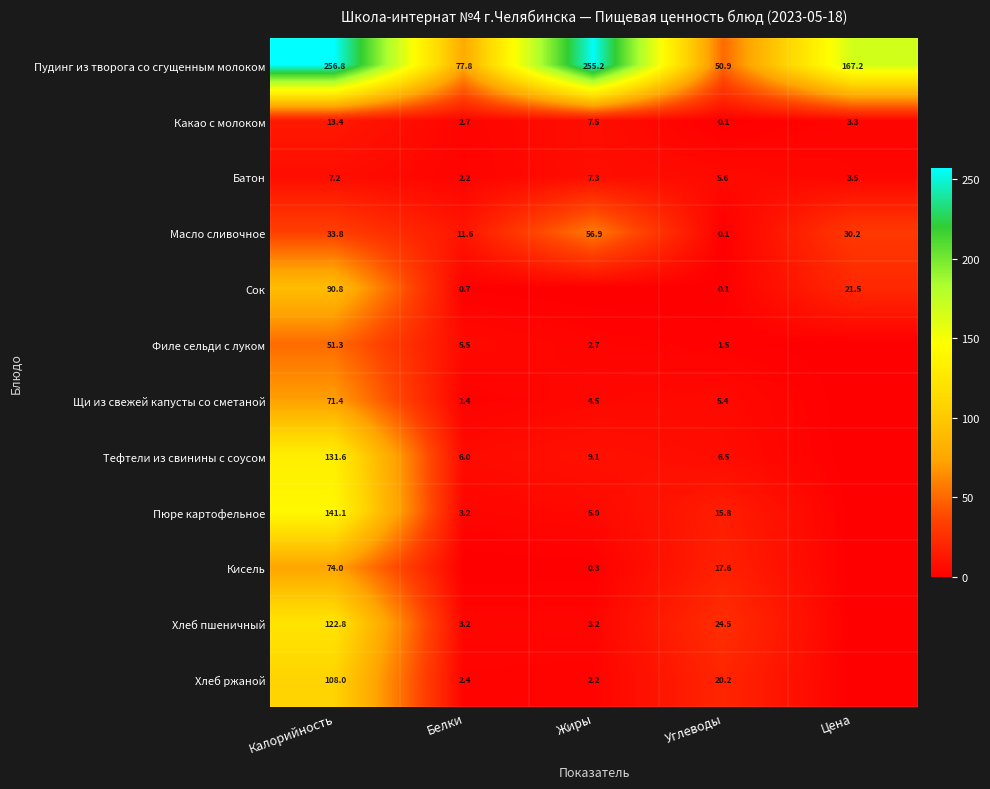

Rank the categories by Батон value from lowest to highest.

Белки, Цена, Углеводы, Калорийность, Жиры